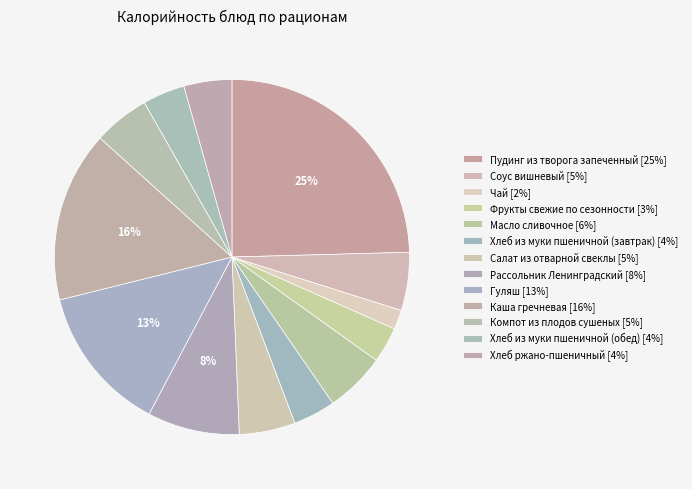

How many segments does this pie chart have?

13